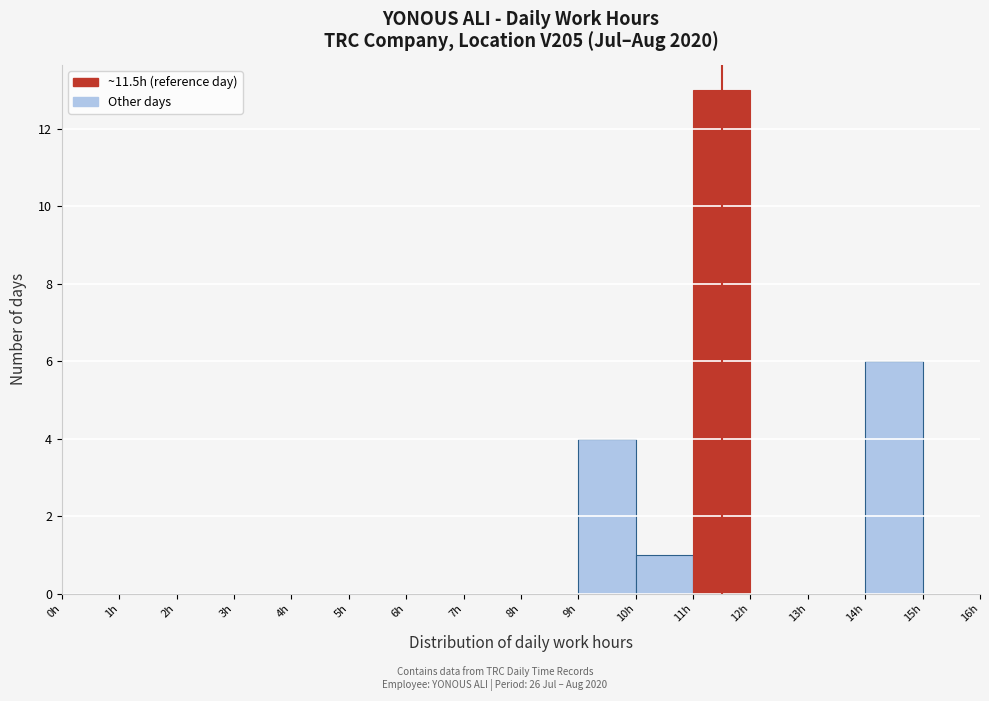

Reading left to right, list every bar in this chart as the range it spans on the x-axis followed by its height. The values are not printed on the chart, so give them approximately, as read against the axis.

0 to 1: 0
1 to 2: 0
2 to 3: 0
3 to 4: 0
4 to 5: 0
5 to 6: 0
6 to 7: 0
7 to 8: 0
8 to 9: 0
9 to 10: 4
10 to 11: 1
11 to 12: 13
12 to 13: 0
13 to 14: 0
14 to 15: 6
15 to 16: 0